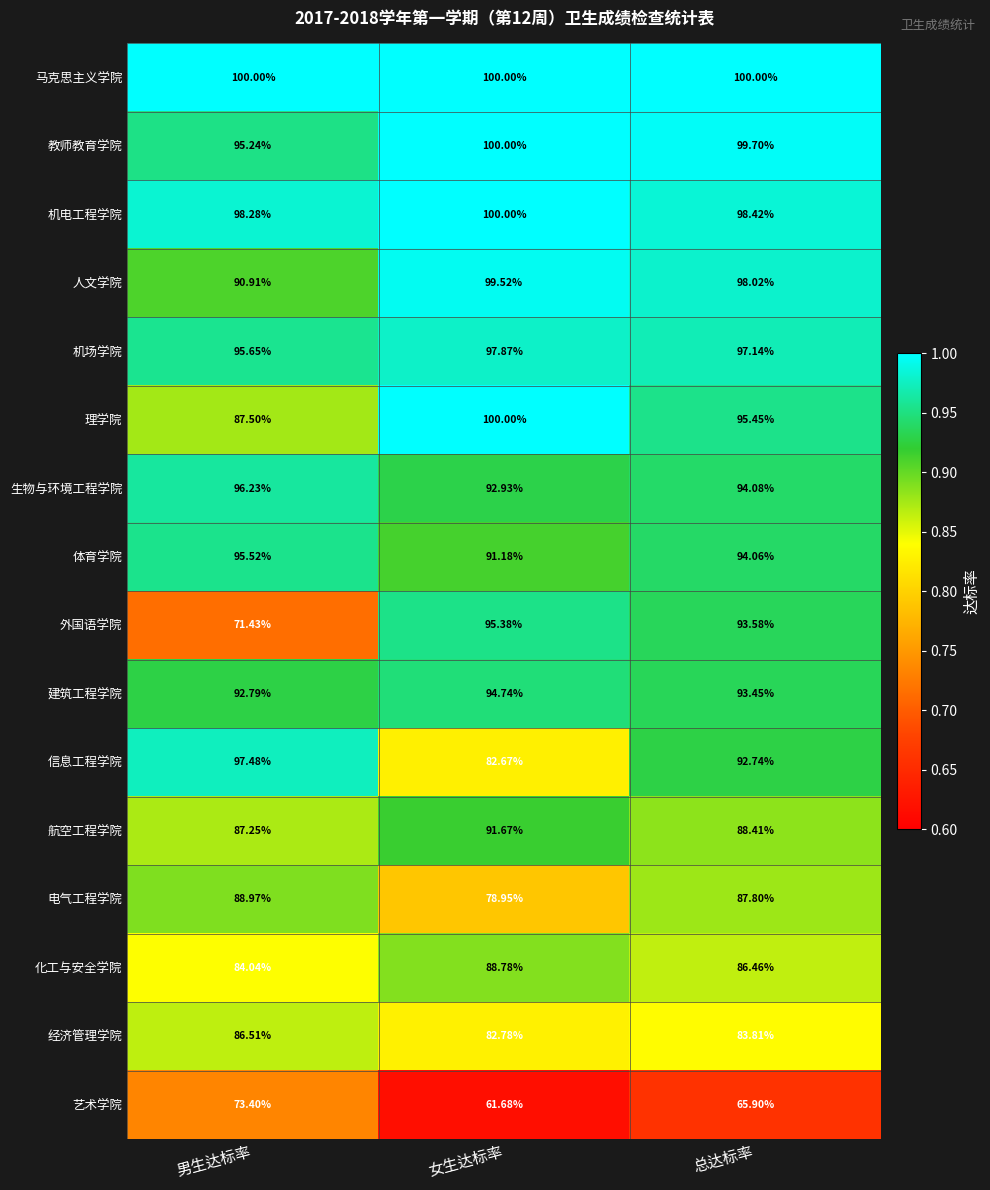

Which series has the widest spread of values?

外国语学院